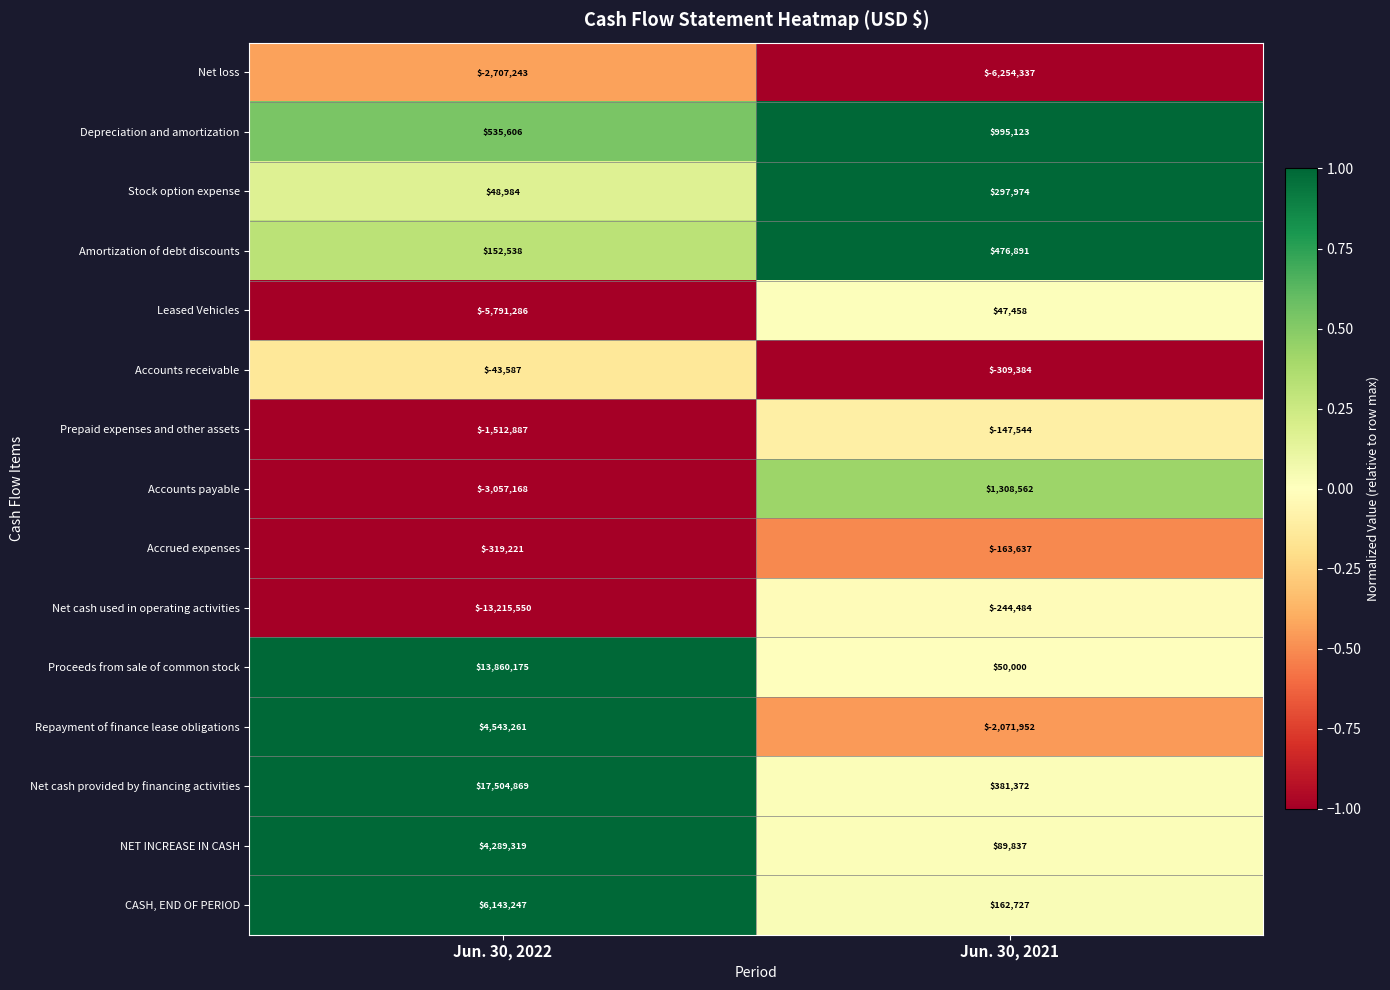

What is the difference between the highest and lowest values at Jun. 30, 2022?

30720419